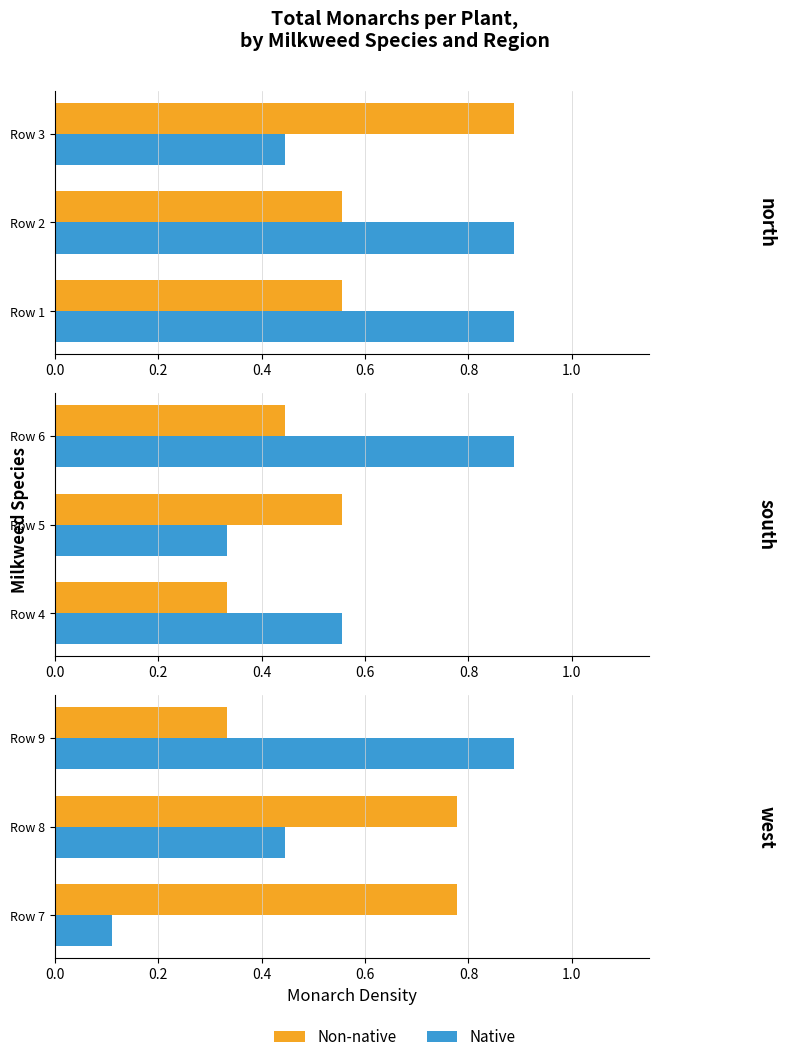

How many groups of bars are there?

3